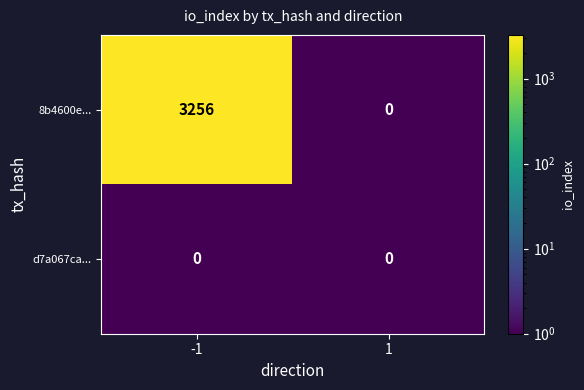

What is the total value across all series at -1?

3256